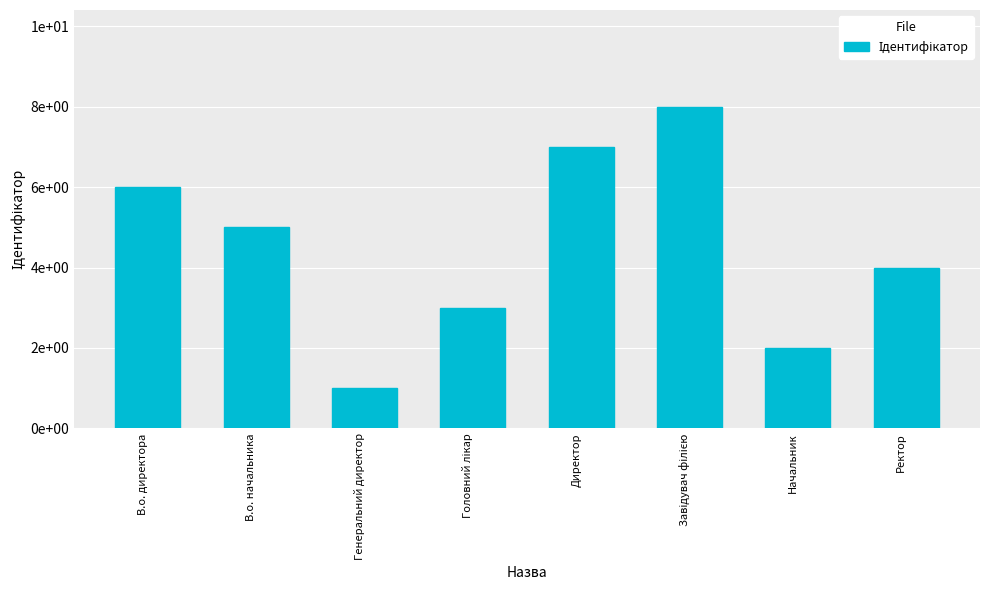

Are the bars grouped side by side (vs. stacked)?

No